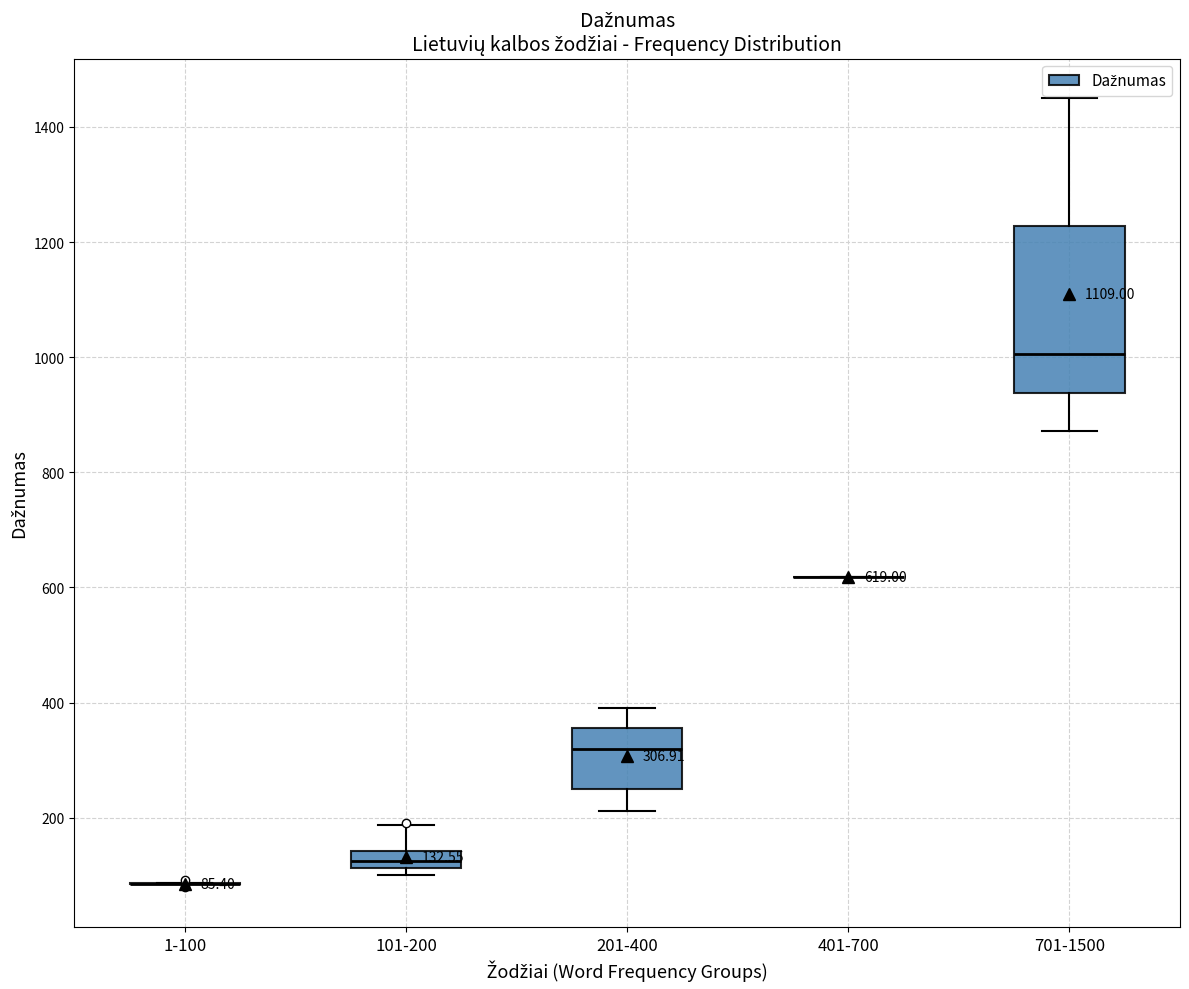

Comparing the boxes themselves (not the whiskers), which one is the tallest?

701-1500